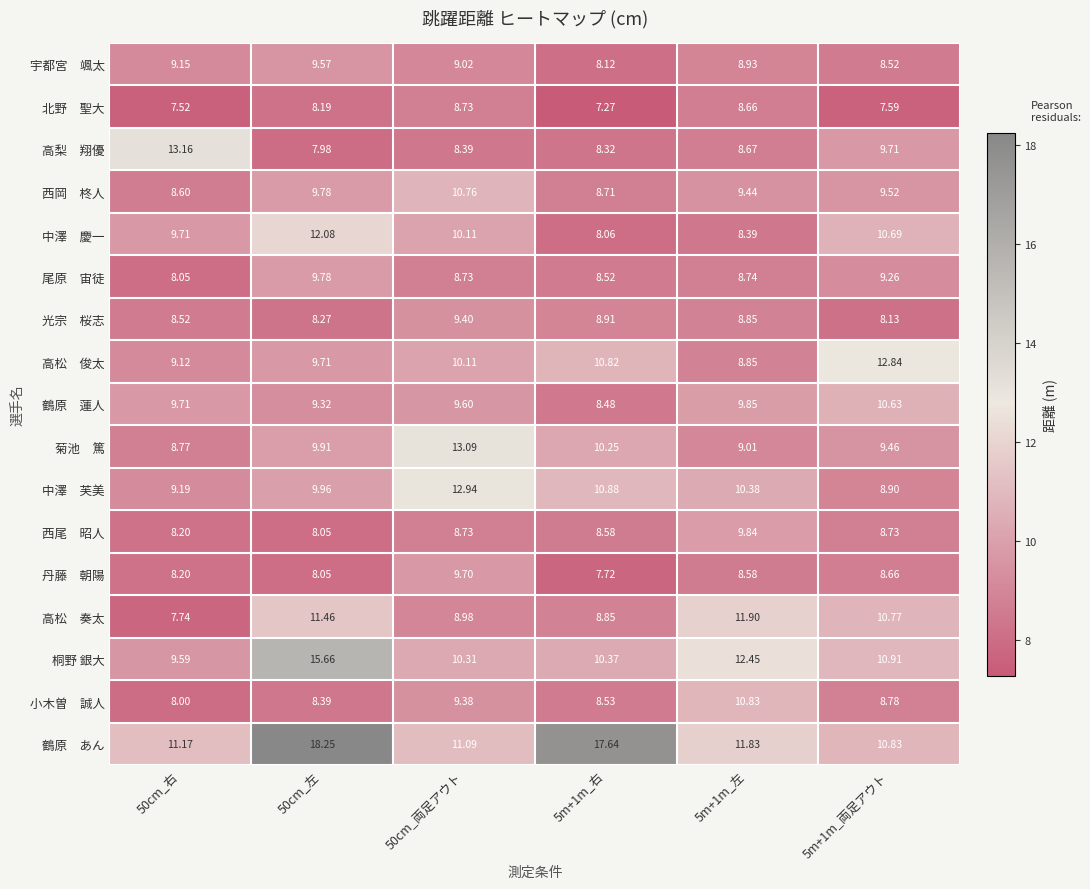

At 50cm_両足アウト, list the series in order from largest to smallest.

菊池 篤, 中澤 芙美, 鶴原 あん, 西岡 柊人, 桐野 銀大, 中澤 慶一, 高松 俊太, 丹藤 朝陽, 鶴原 蓮人, 光宗 桜志, 小木曽 誠人, 宇都宮 颯太, 高松 奏太, 北野 聖大, 尾原 宙徒, 西尾 昭人, 高梨 翔優